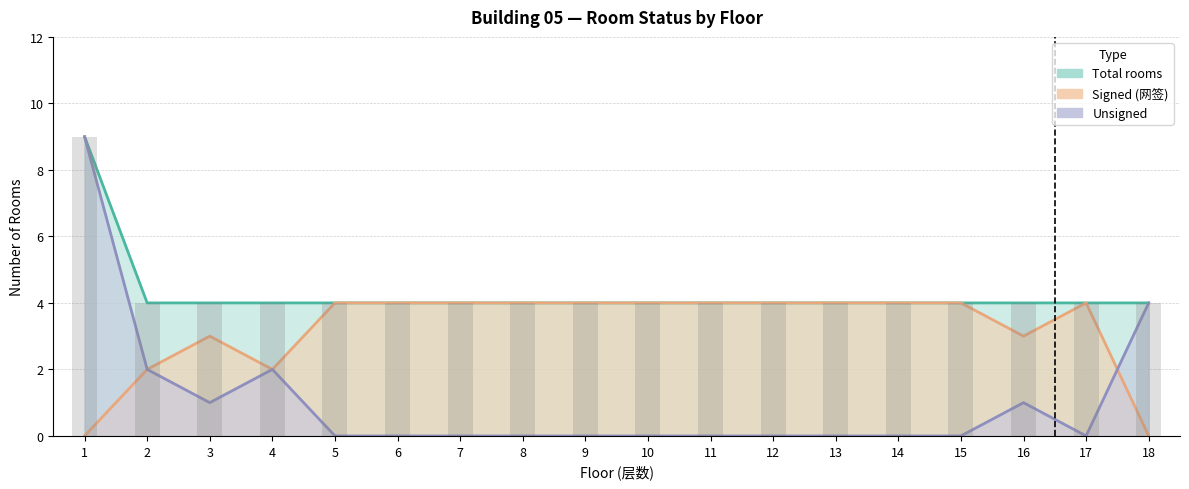

How many data points in Unsigned are above 0?

6